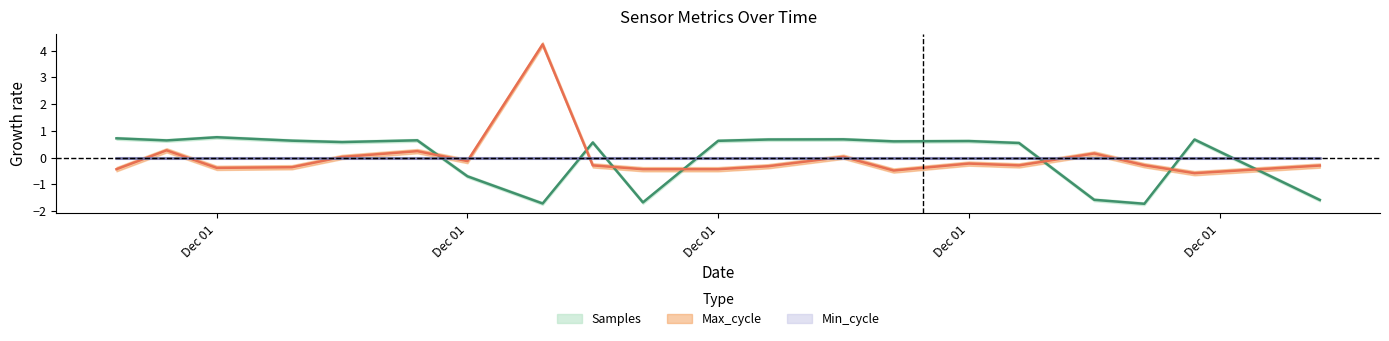

What is the difference between the highest and lowest values at 2021-12-01 00:10?

0.6